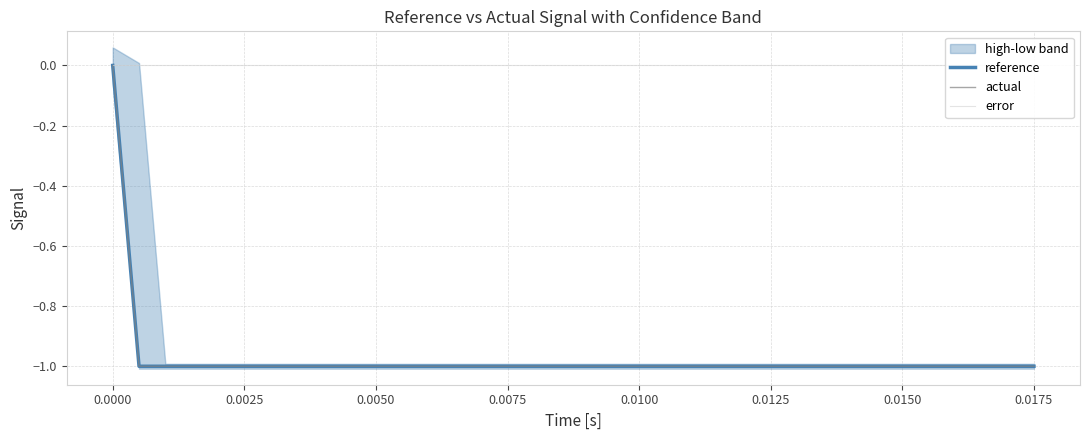

Does the chart display data point markers on the line(s)?

No